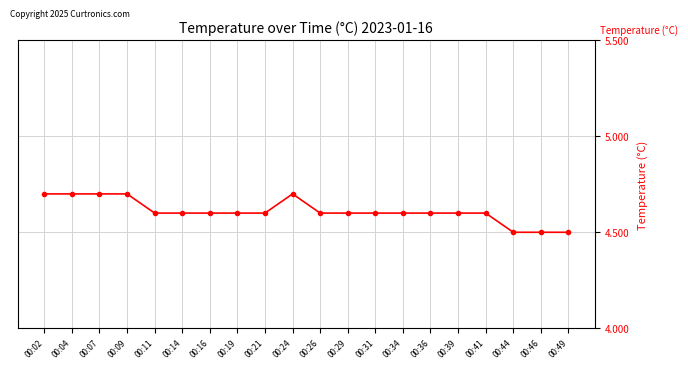

What is the average value?

4.6